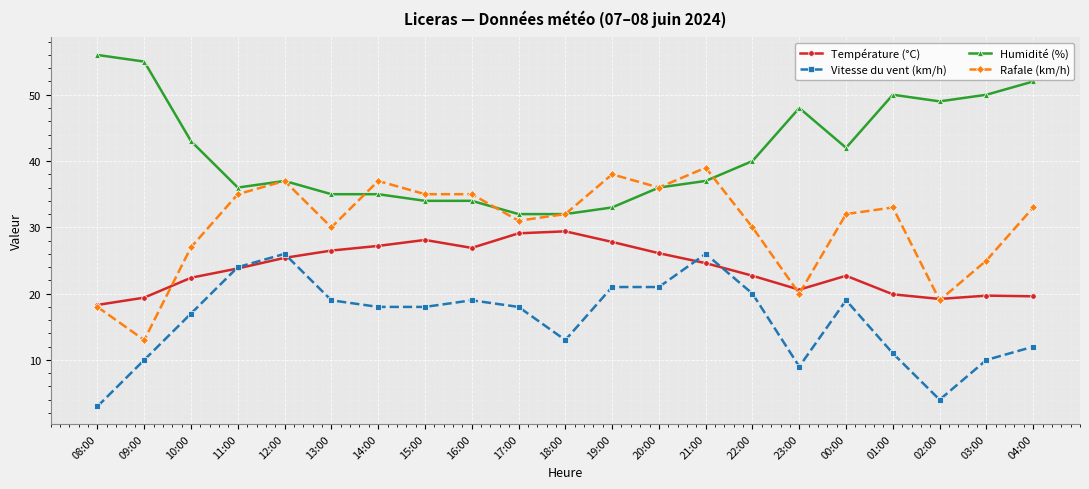

True or false: Humidité (%) and Température (°C) intersect in this chart.

False